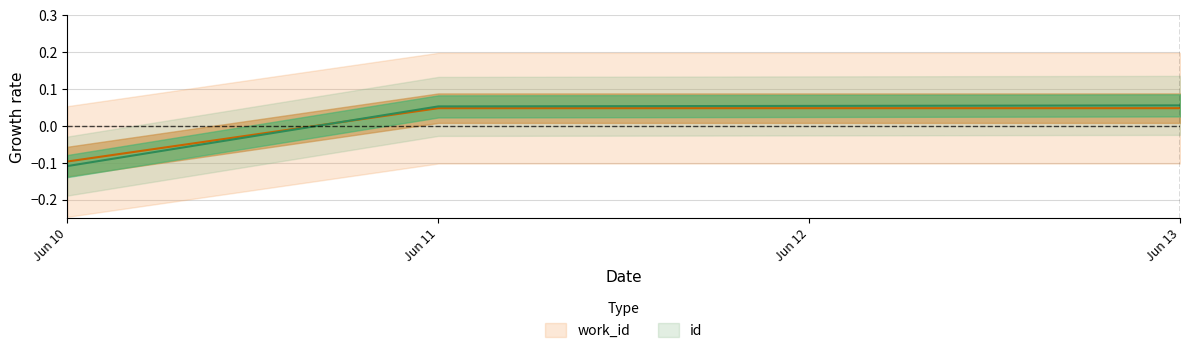

How many values in work_id are below zero?

1